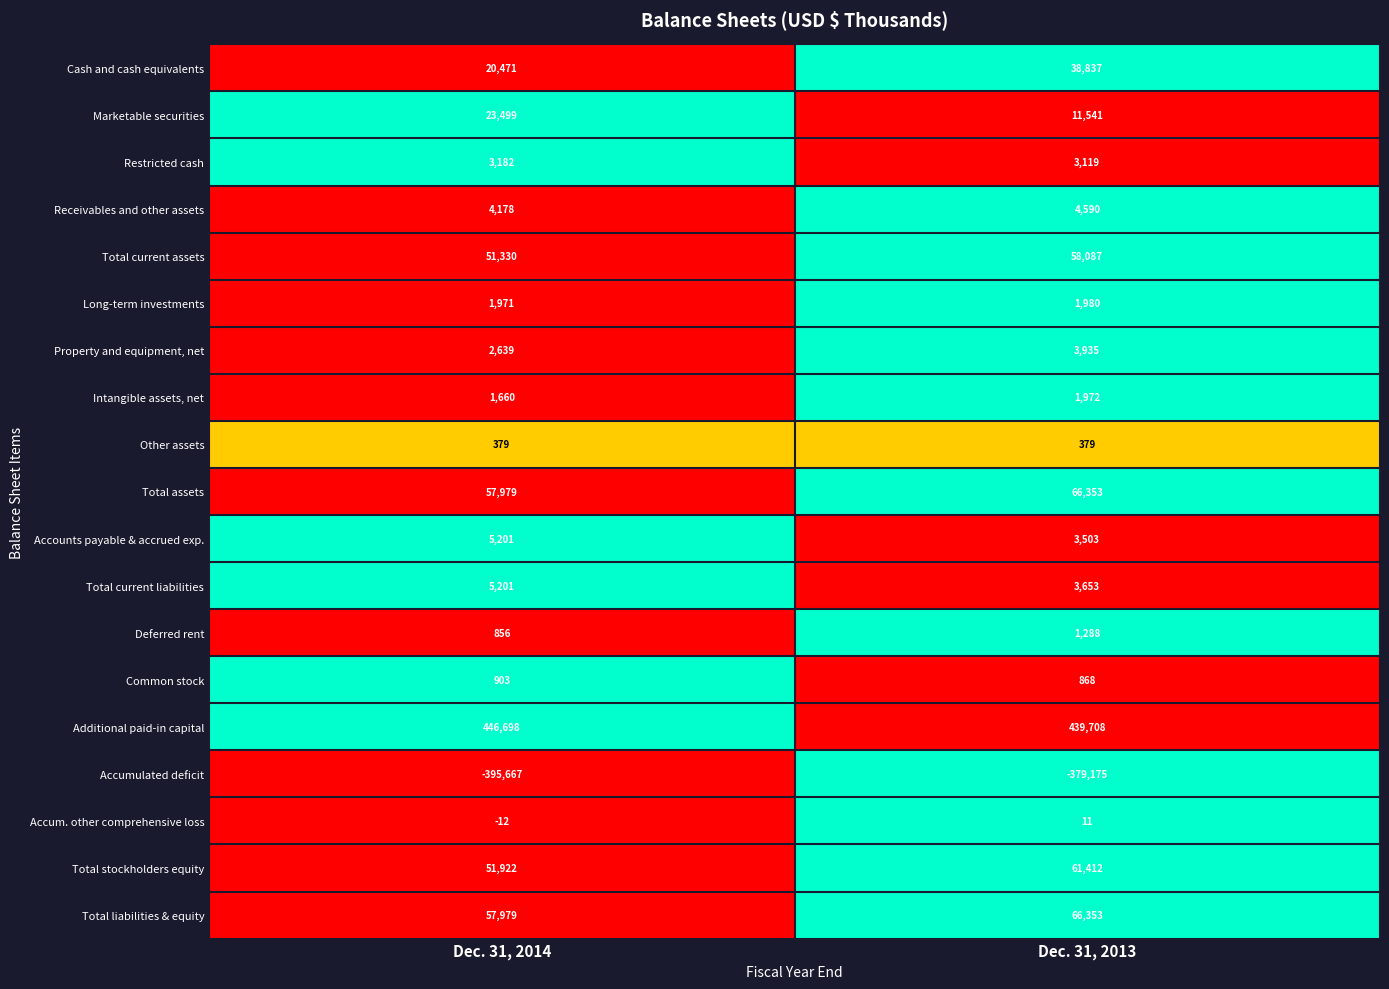

True or false: Accumulated deficit has a value of -672745 at Dec. 31, 2013.

False